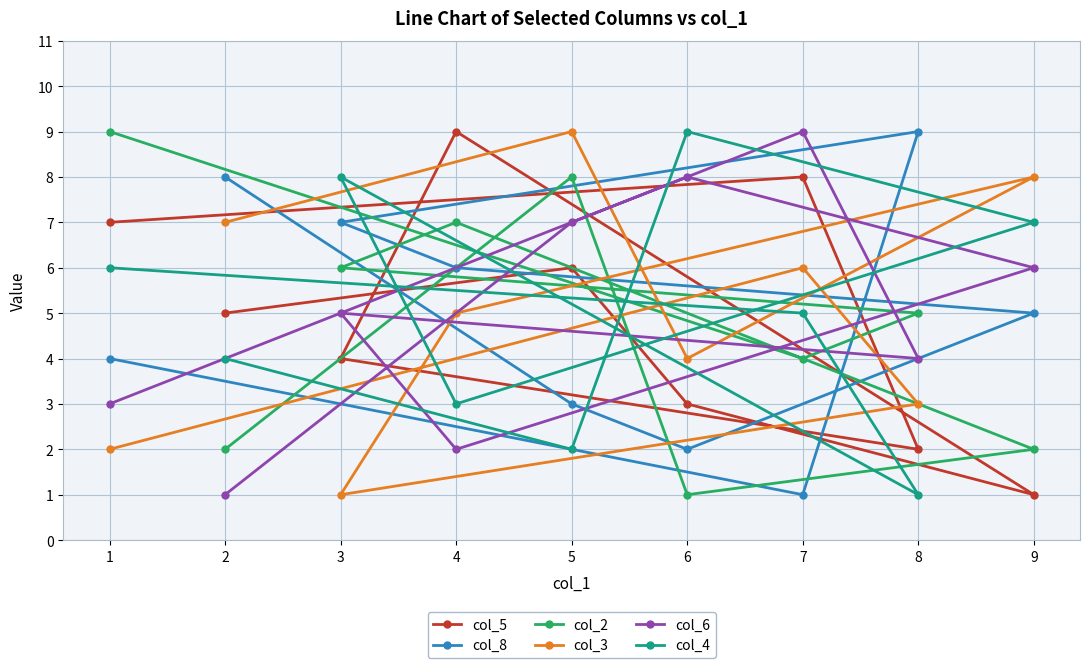

In col_2, how many points are higher than both neighbors (excluding endpoints)?

2